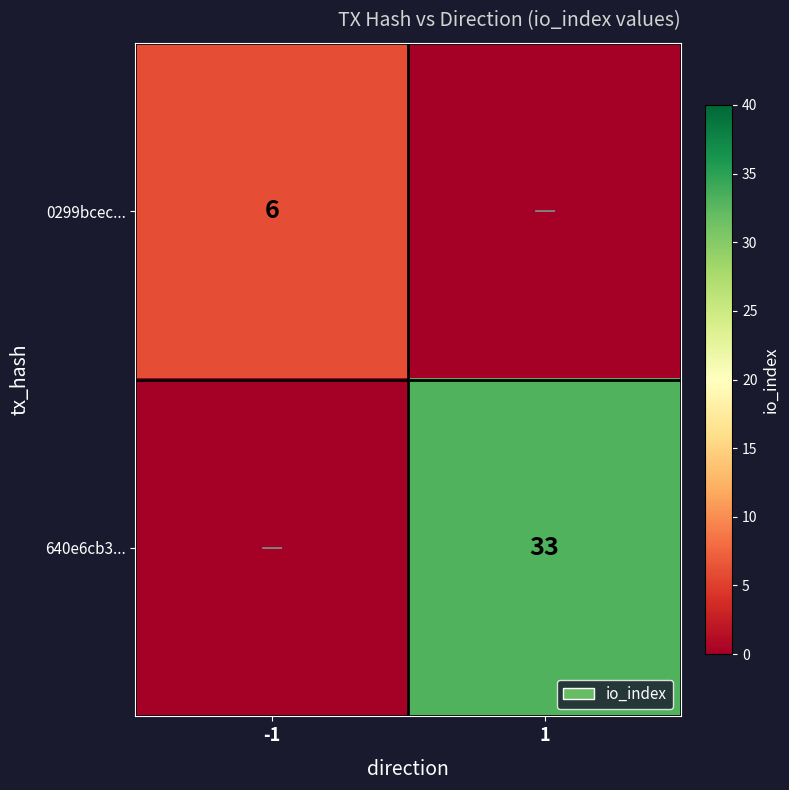

How many series are shown in this chart?

2